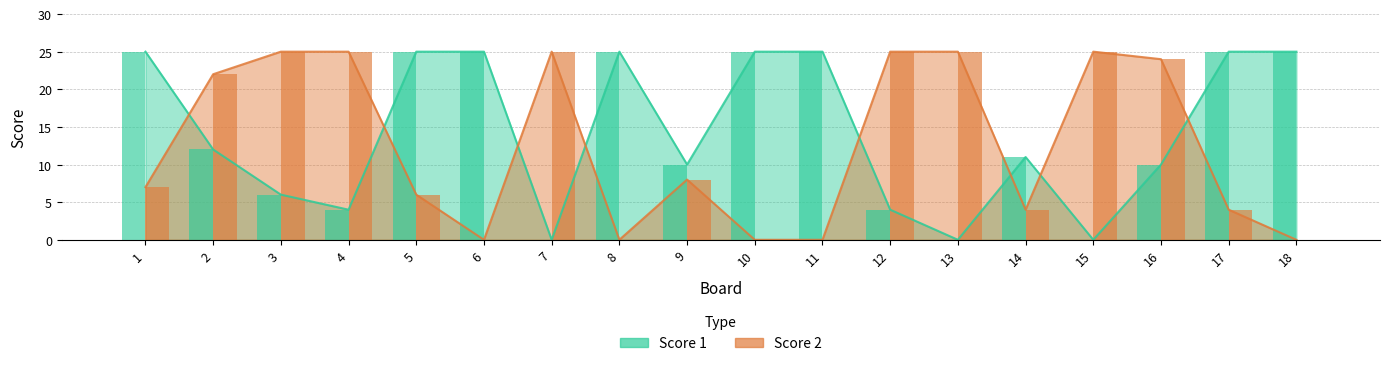

What are all the series names shown in the legend?

Score 1, Score 2